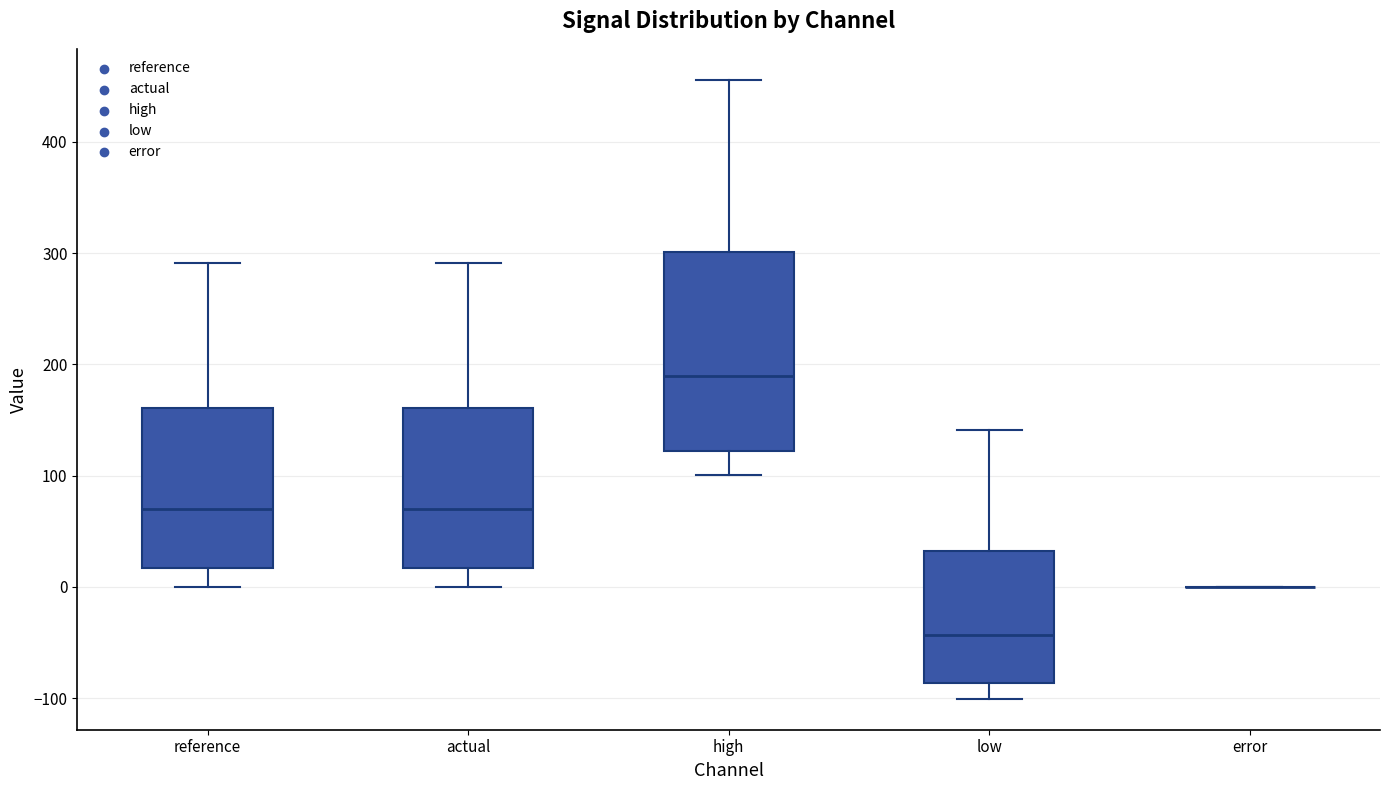

Reading left to right, read every box against the y-axis: the position of its median line, the range the box covers, and the ends of its whiskers. The values are not printed on the chart, so give them approximately, as read against the axis.

reference: median 70, box 20 to 160, whiskers 0 to 290
actual: median 70, box 20 to 160, whiskers 0 to 290
high: median 190, box 120 to 300, whiskers 100 to 460
low: median -40, box -90 to 30, whiskers -100 to 140
error: box collapsed to a line at 0, whiskers 0 to 0